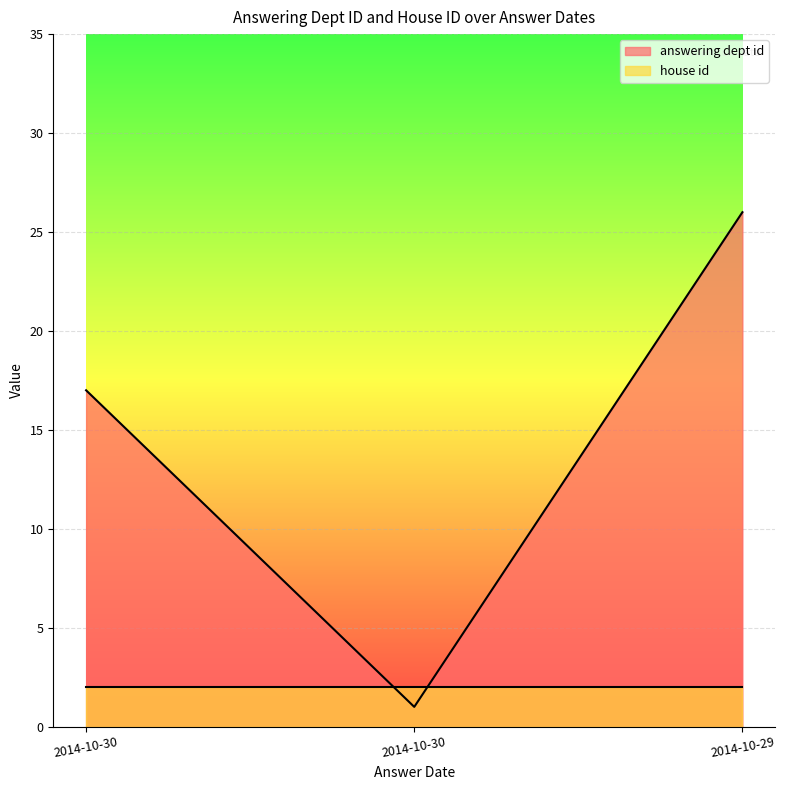

Reading right to left, extract all data points from this chart.

26	1	17